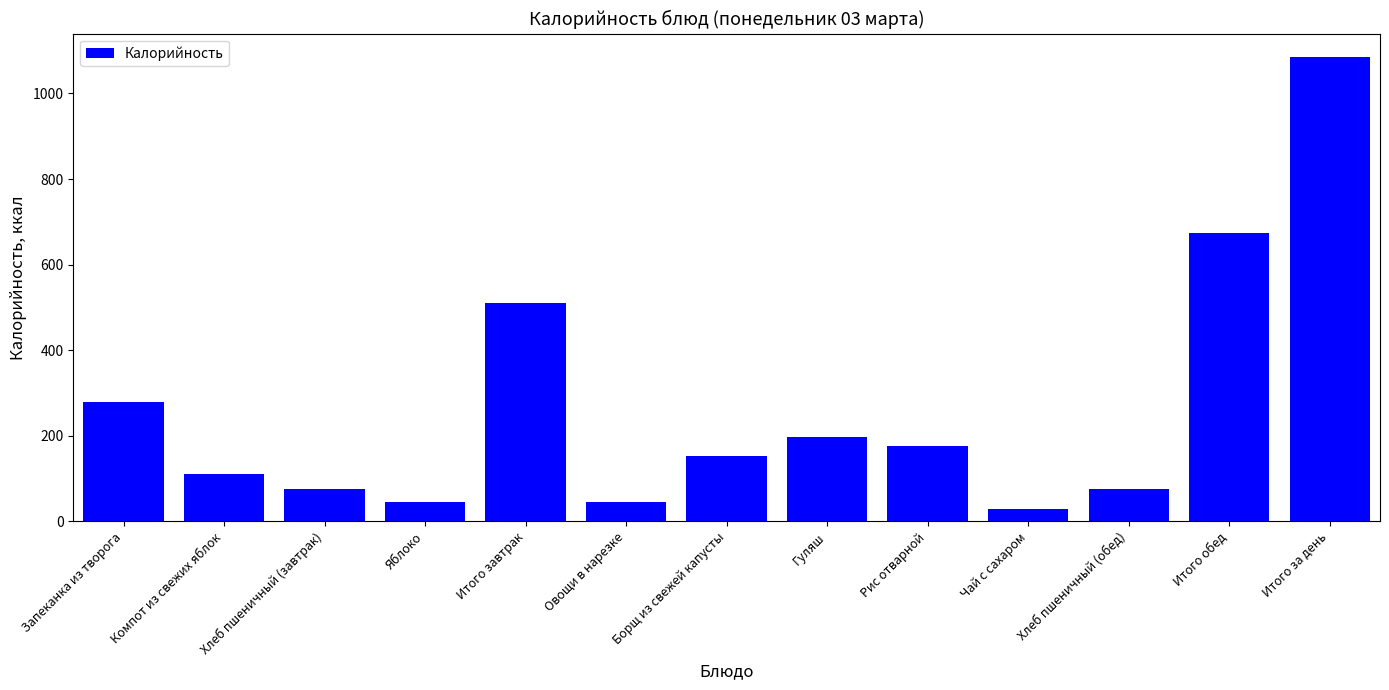

What is the value of the 9th bar from the left?

176.7